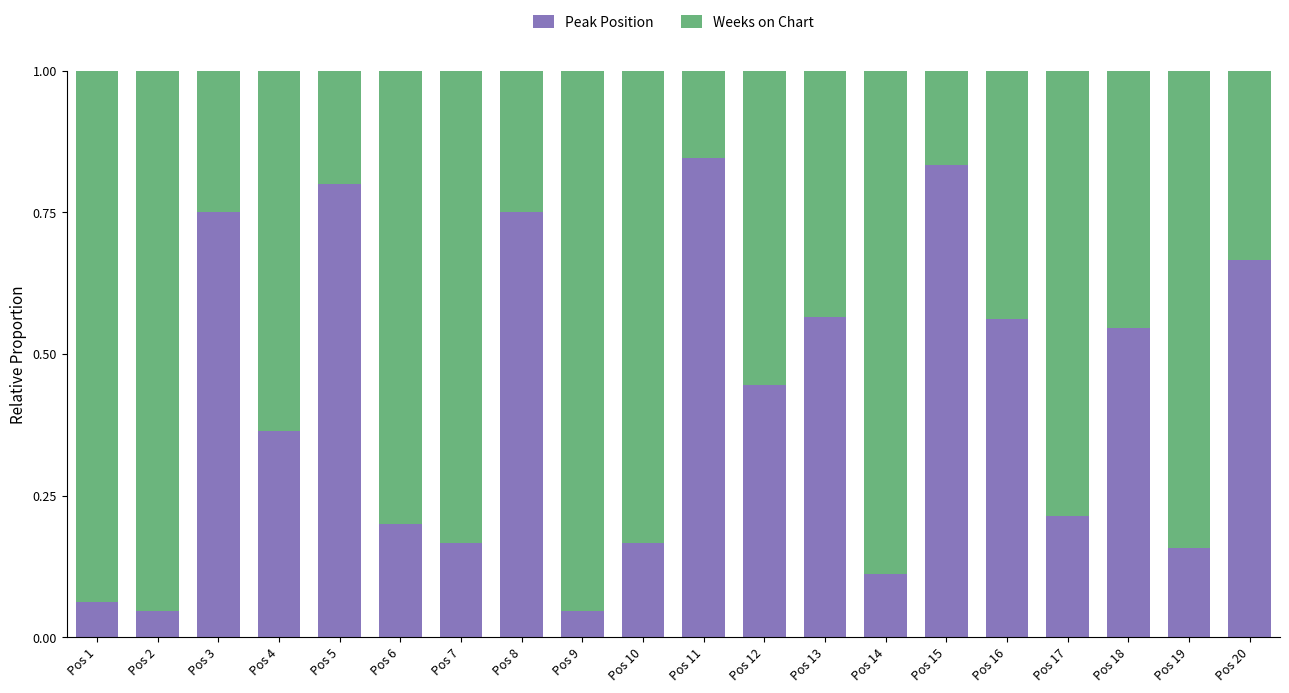

The value of Peak Position at Pos 15 is 0.5. True or false?

False